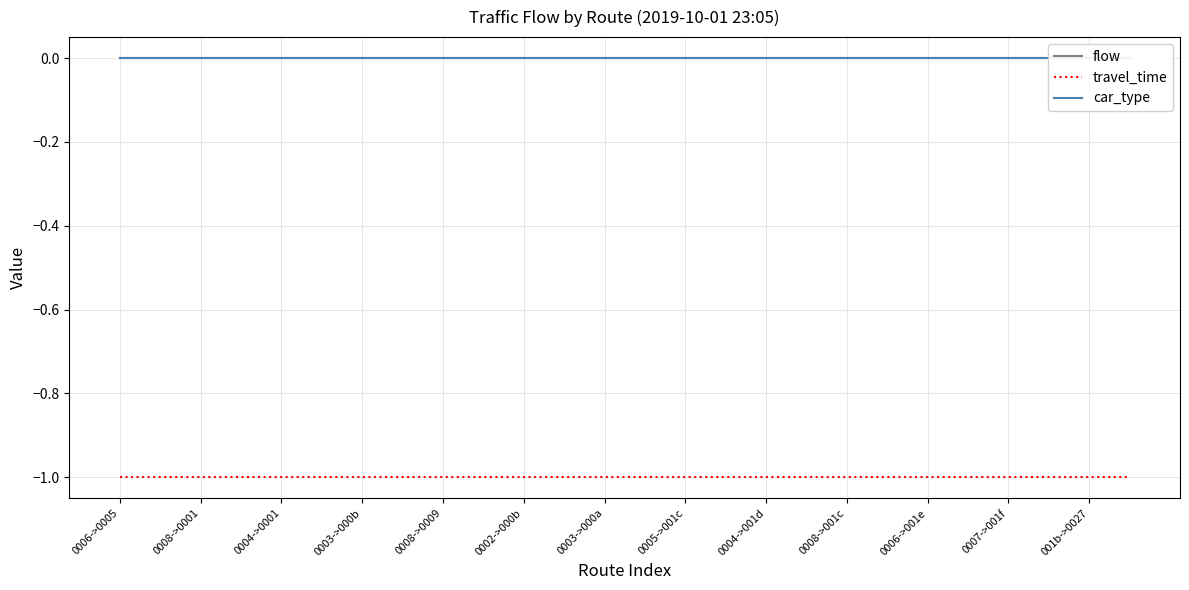

How many data points does each series have?

26